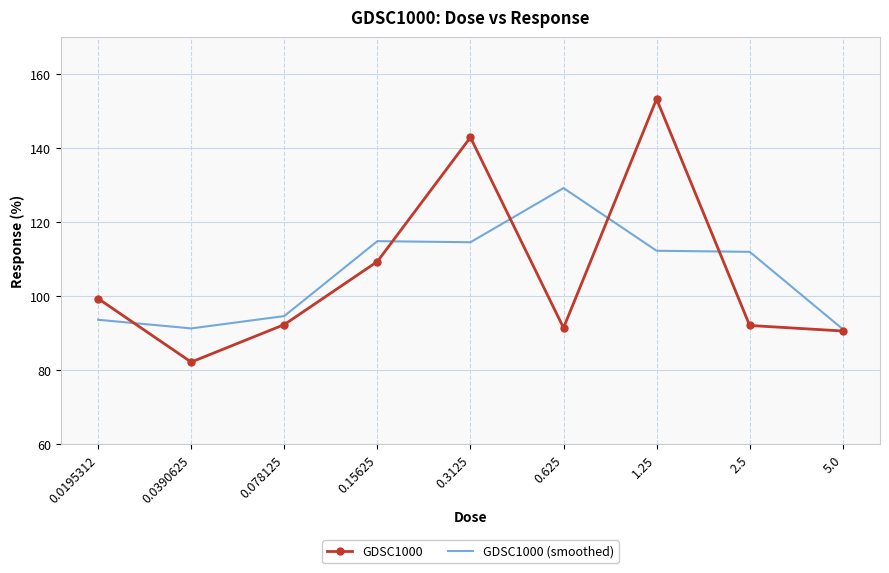

Between 0.0390625 and 0.15625, which series saw the biggest shift?

GDSC1000